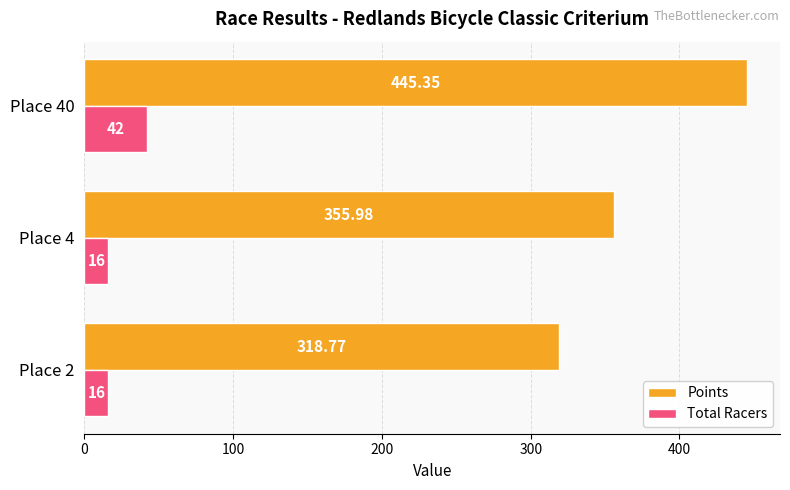

Which series has the widest spread of values?

Points